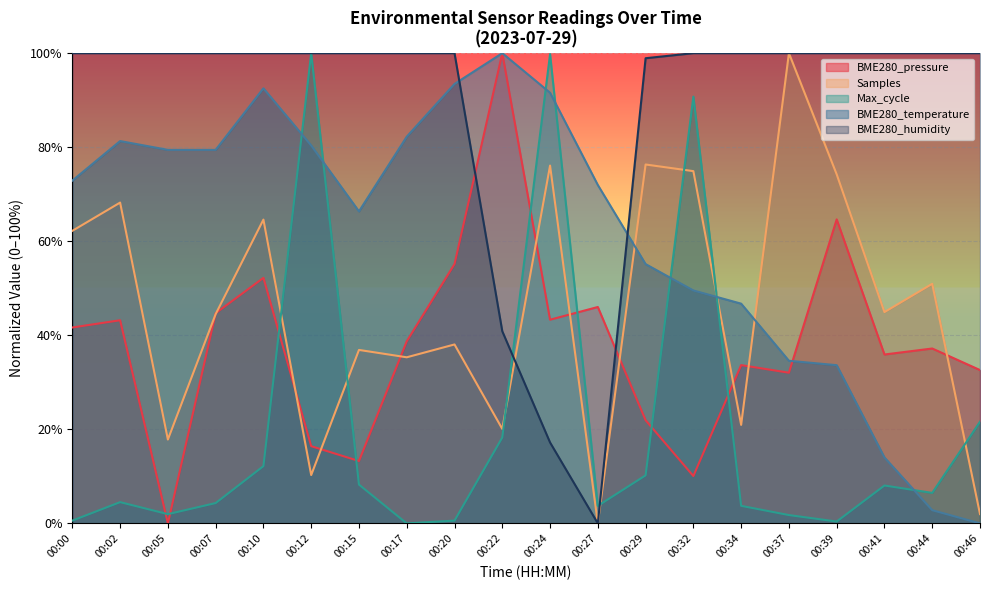

What is the maximum value for BME280_humidity?

100.0